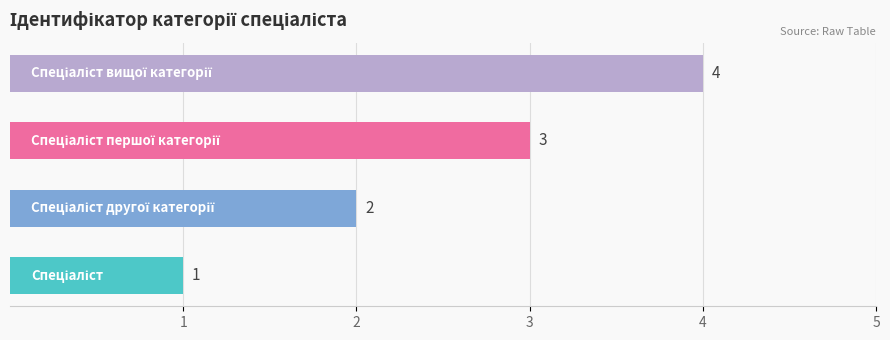

Count the values in the range 2 to 4.

3